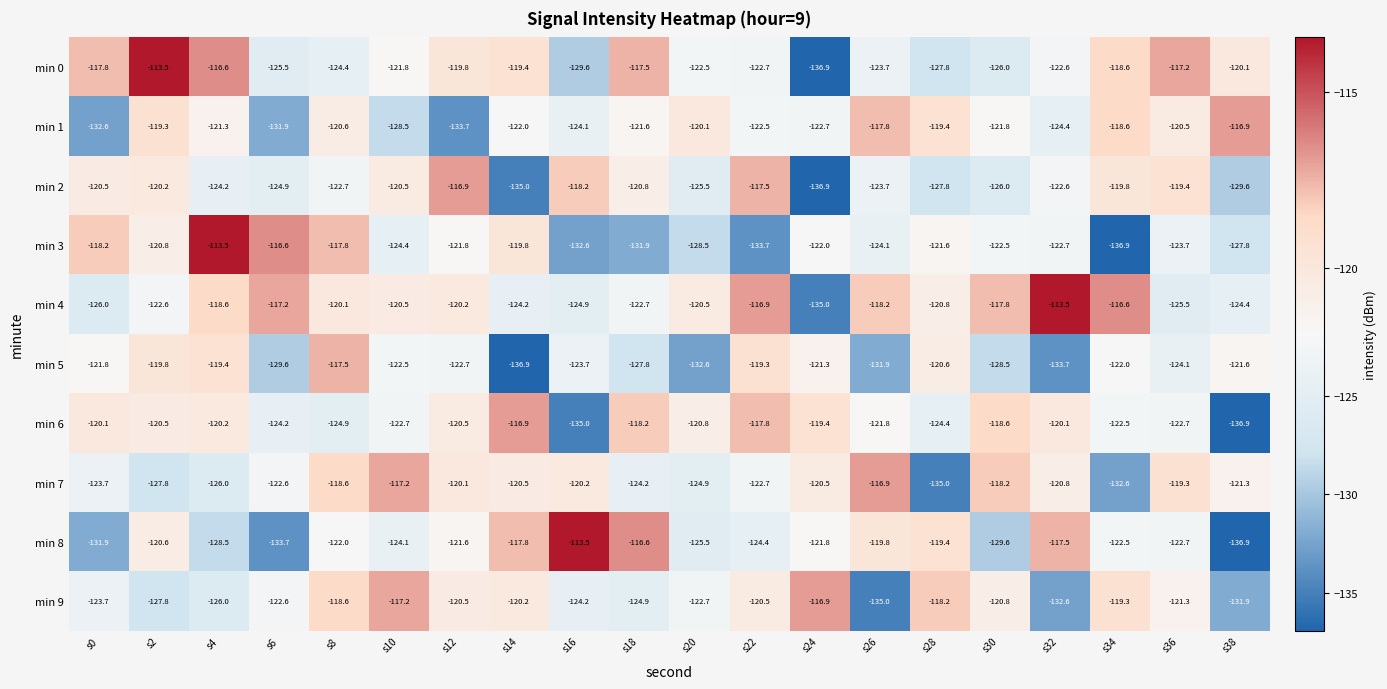

The value of min 3 at s26 is -124.1. True or false?

True